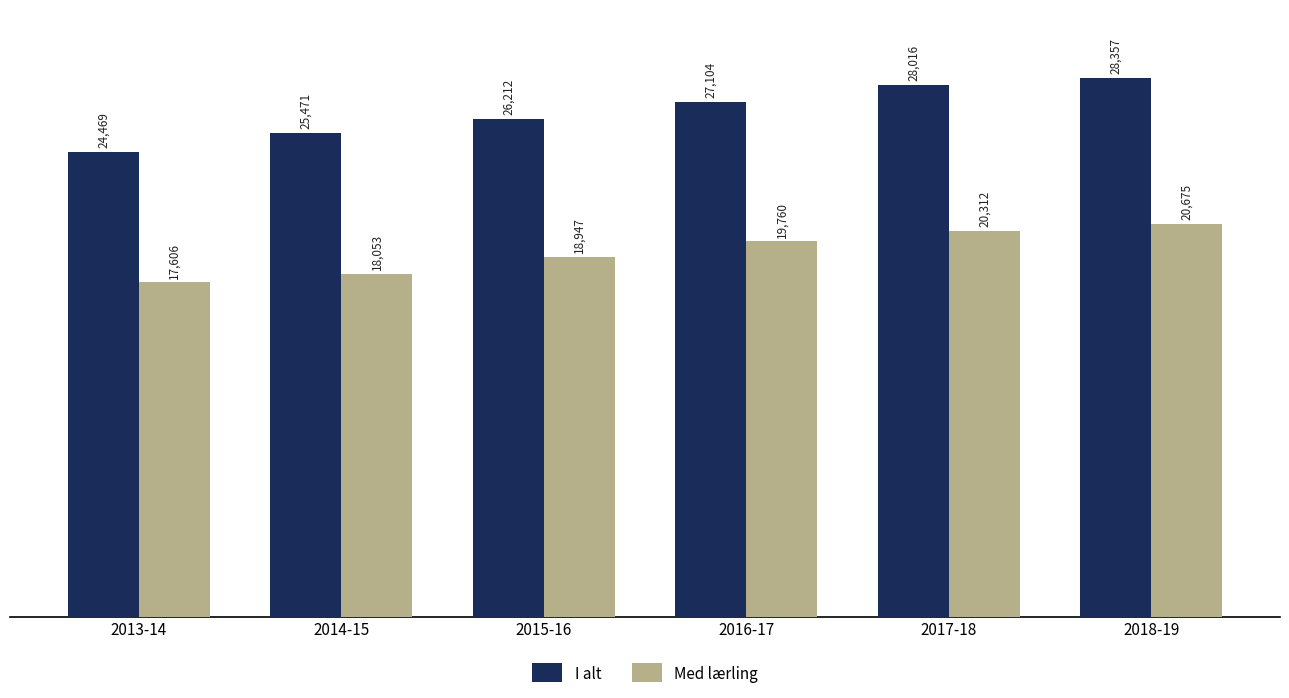

Are the bars grouped side by side (vs. stacked)?

Yes